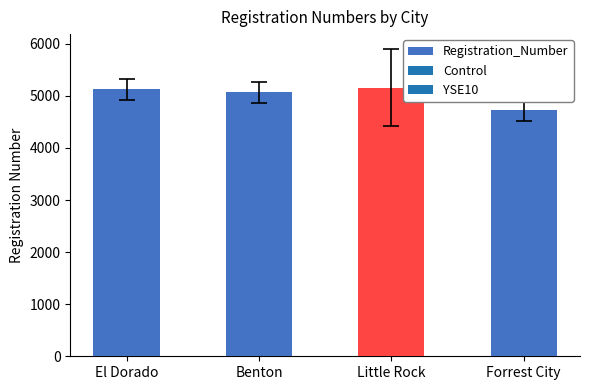

Approximately how many times larger is the value at Little Rock compared to El Dorado?

1.0